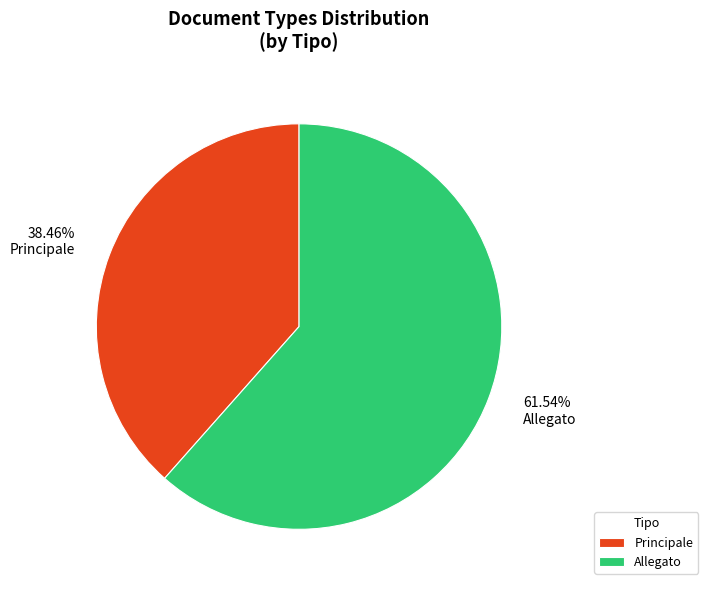

Between Principale and Allegato, which is larger?

Allegato